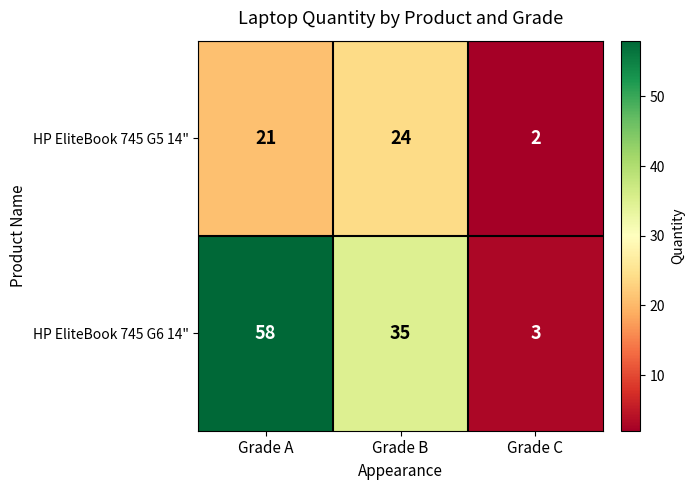

Rank the categories by HP EliteBook 745 G5 14" value from lowest to highest.

Grade C, Grade A, Grade B